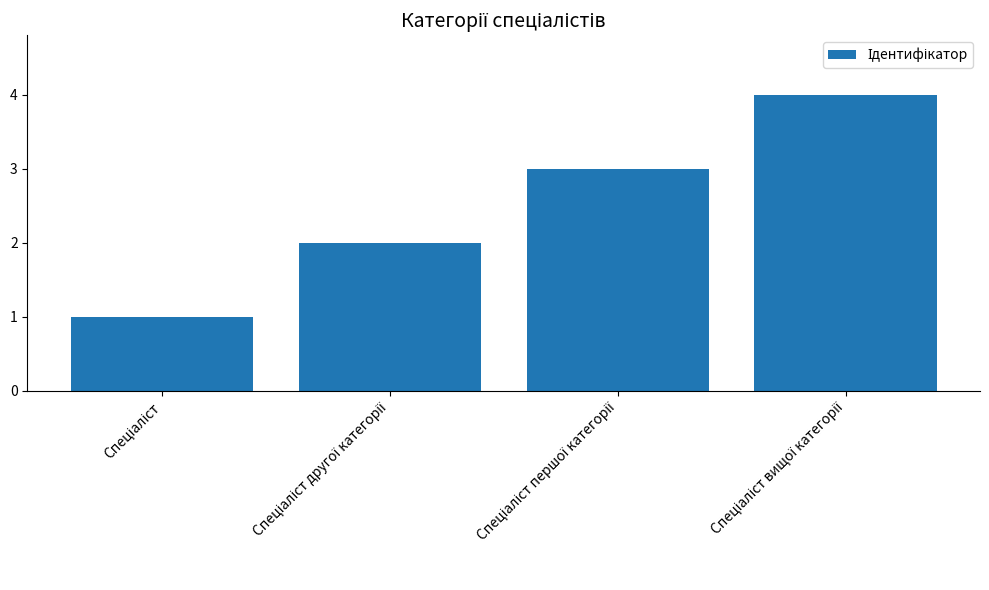

Are the bars grouped side by side (vs. stacked)?

No